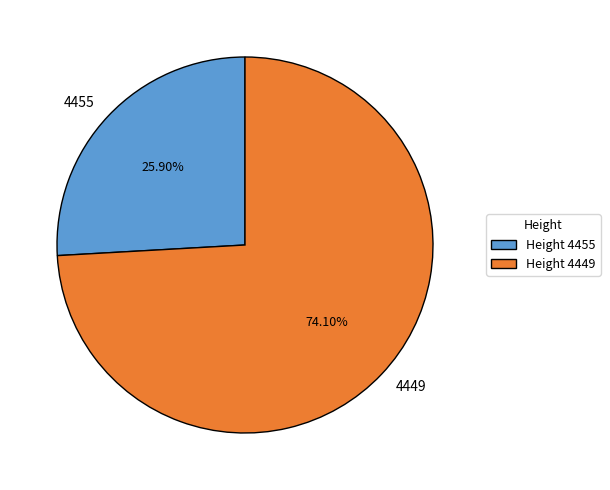

Does any single category account for the majority?

Yes